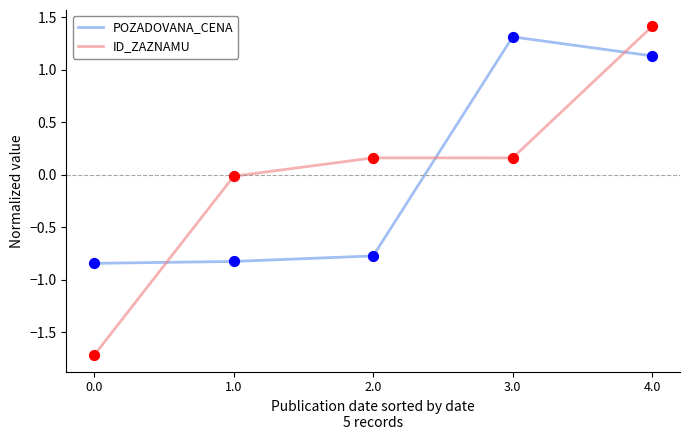

What are all the series names shown in the legend?

POZADOVANA_CENA, ID_ZAZNAMU